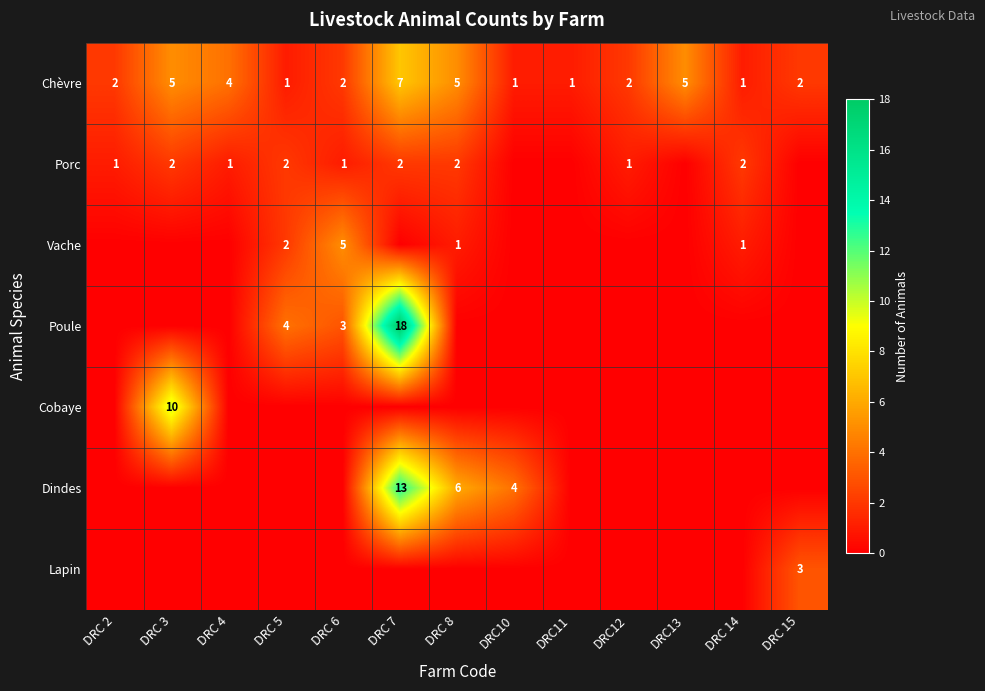

At which label is Chèvre closest to 4?

DRC 4